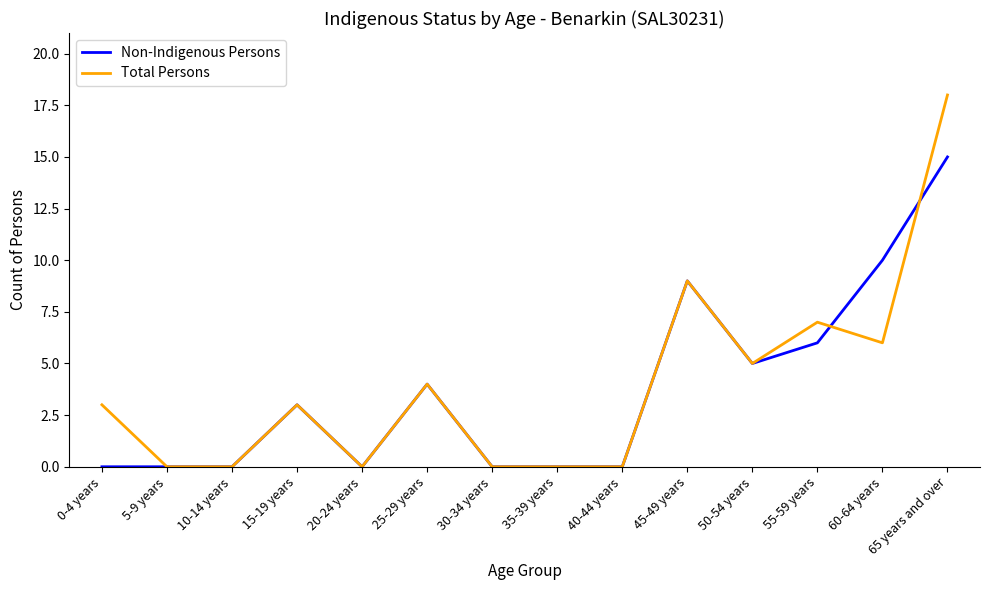

At which category is the sum across all series the highest?

65 years and over